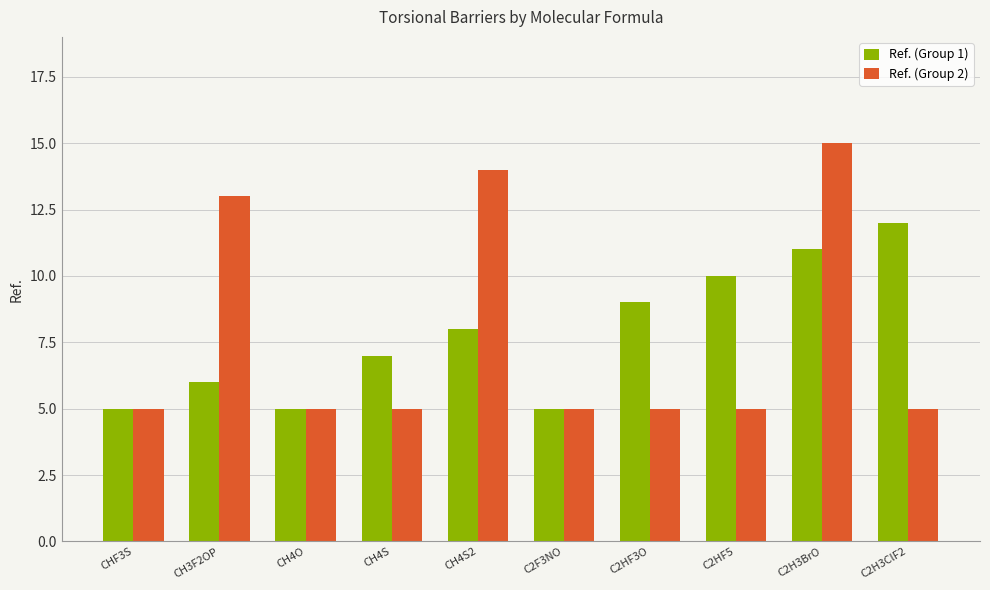

At which category is the sum across all series the highest?

C2H3BrO